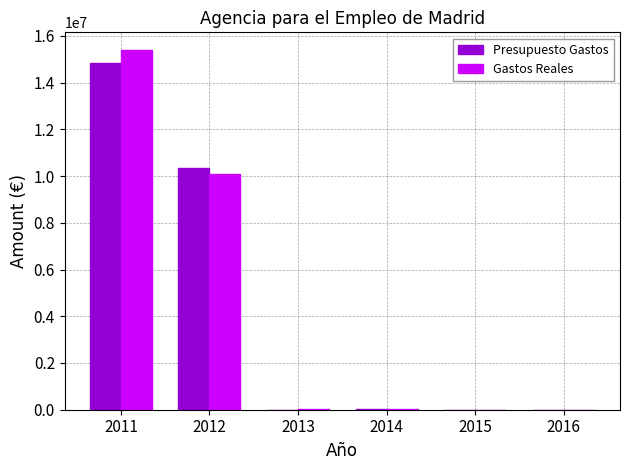

What are all the series names shown in the legend?

Presupuesto Gastos, Gastos Reales